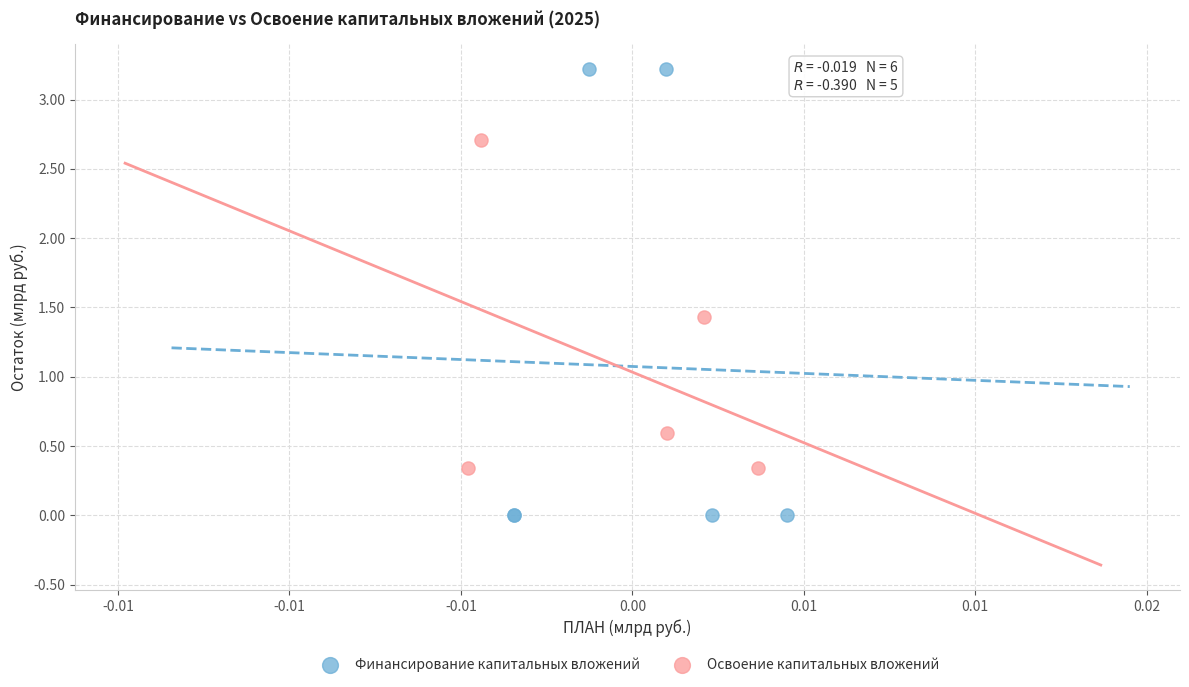

Which series reaches the minimum Y coordinate?

Финансирование капитальных вложений